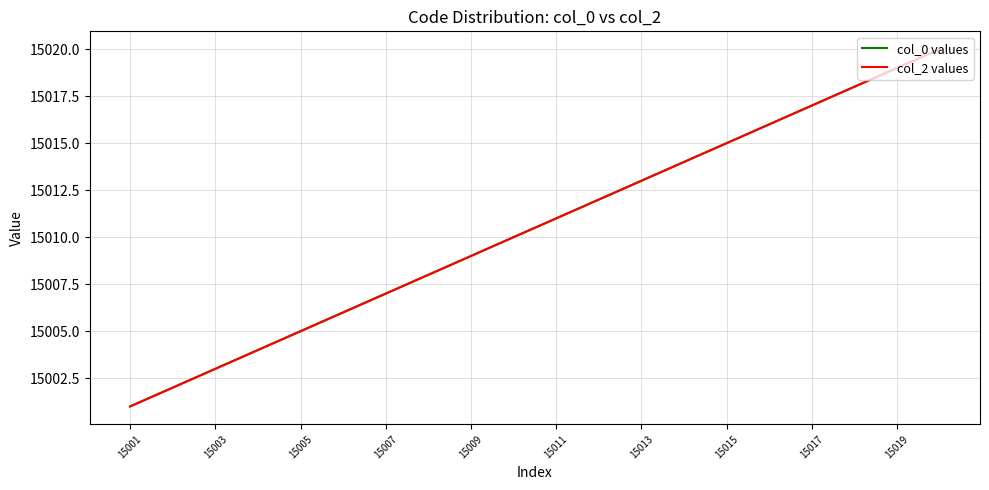

True or false: col_0 values and col_2 values cross at least once.

False